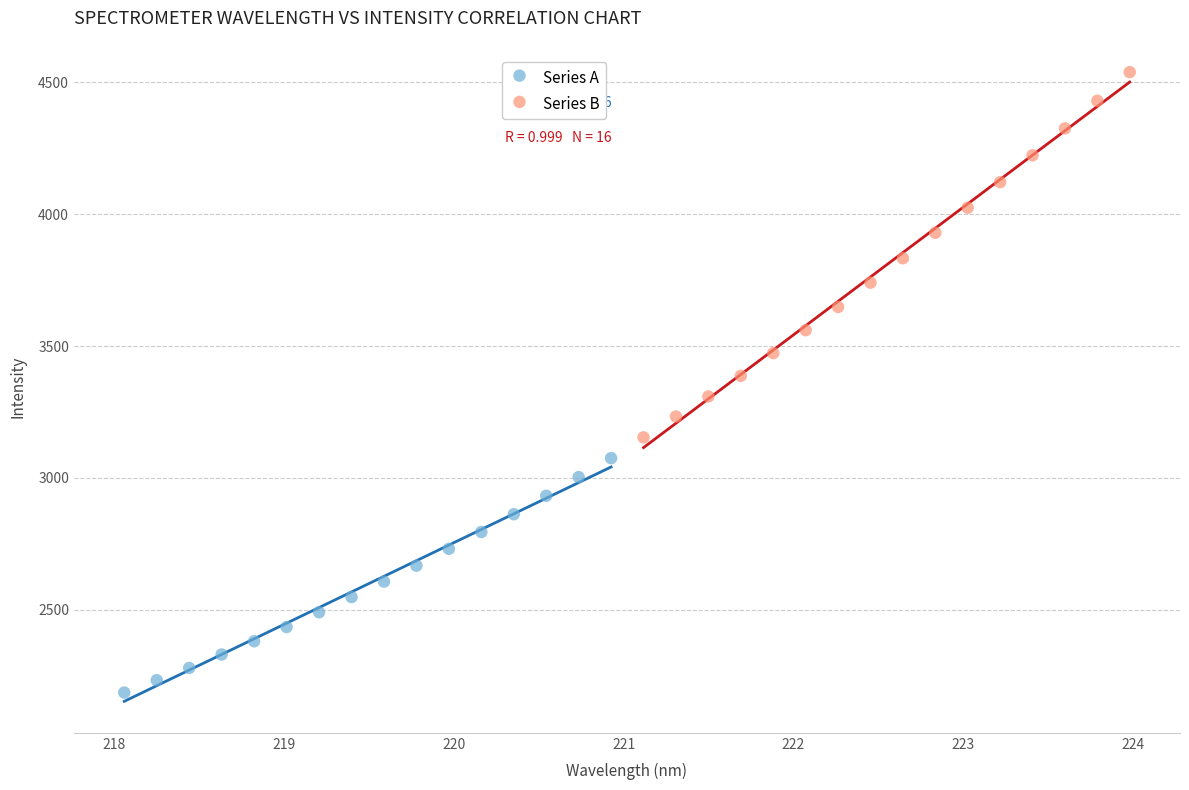

Which series has the widest spread of Y values?

Series B